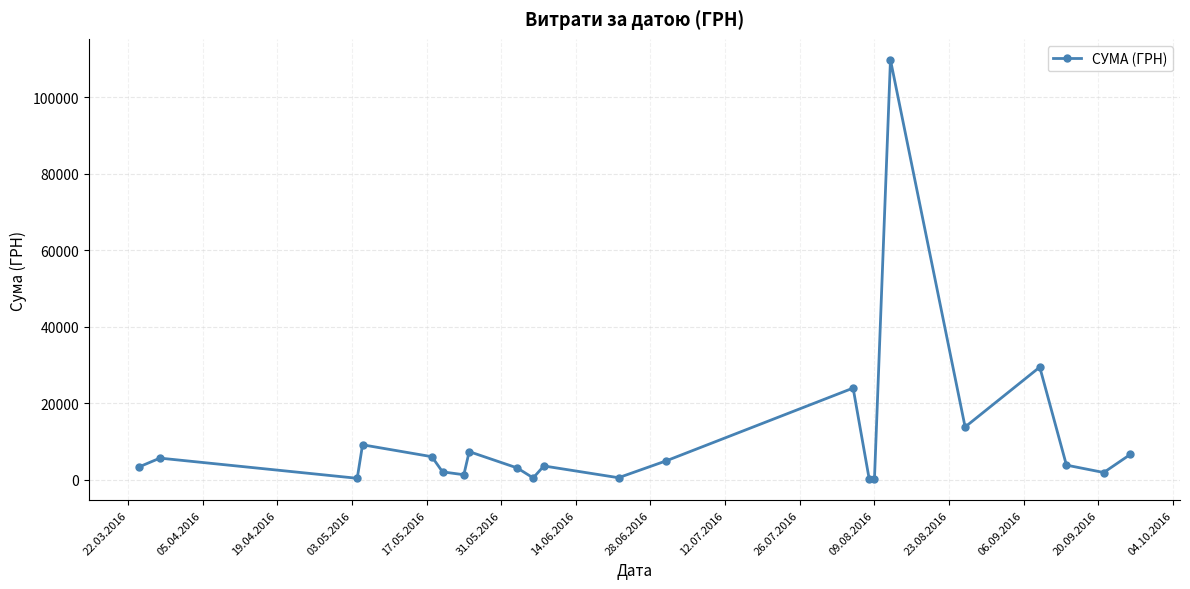

What is the value of the 22nd point from the left?

6647.1